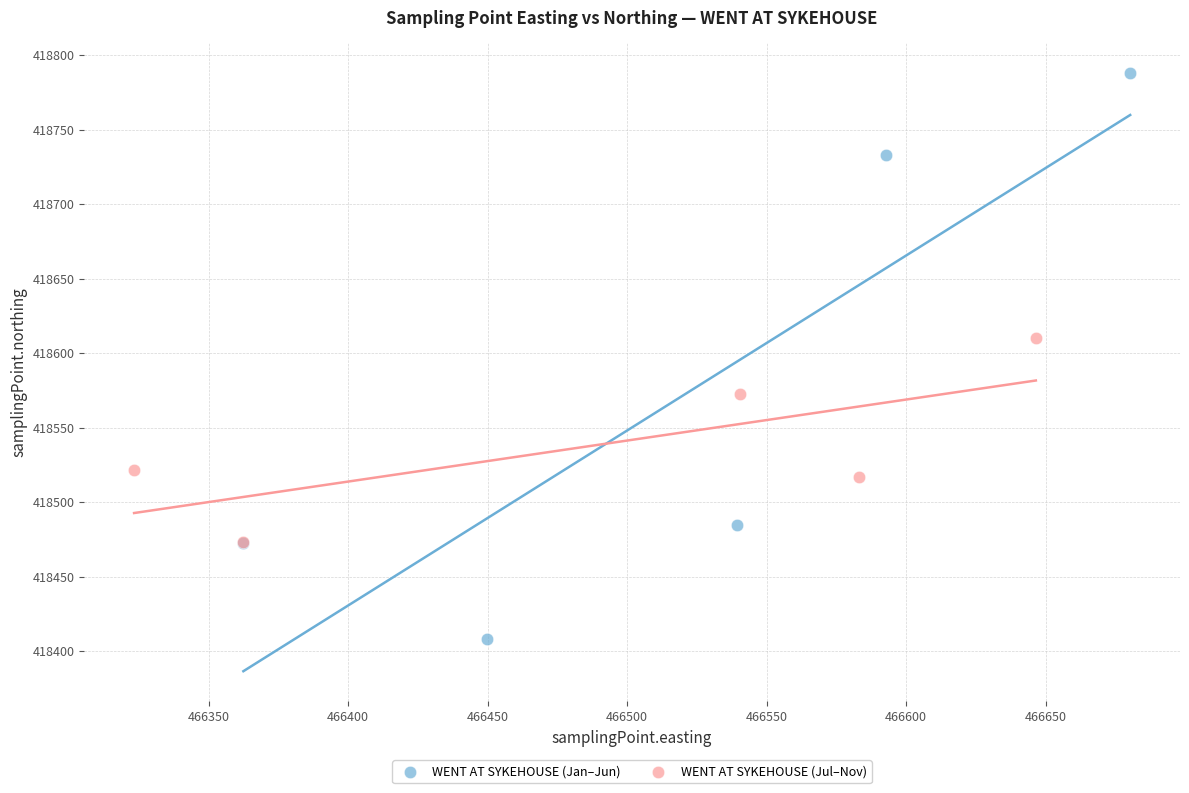

Which series has the widest spread of Y values?

WENT AT SYKEHOUSE (Jan–Jun)